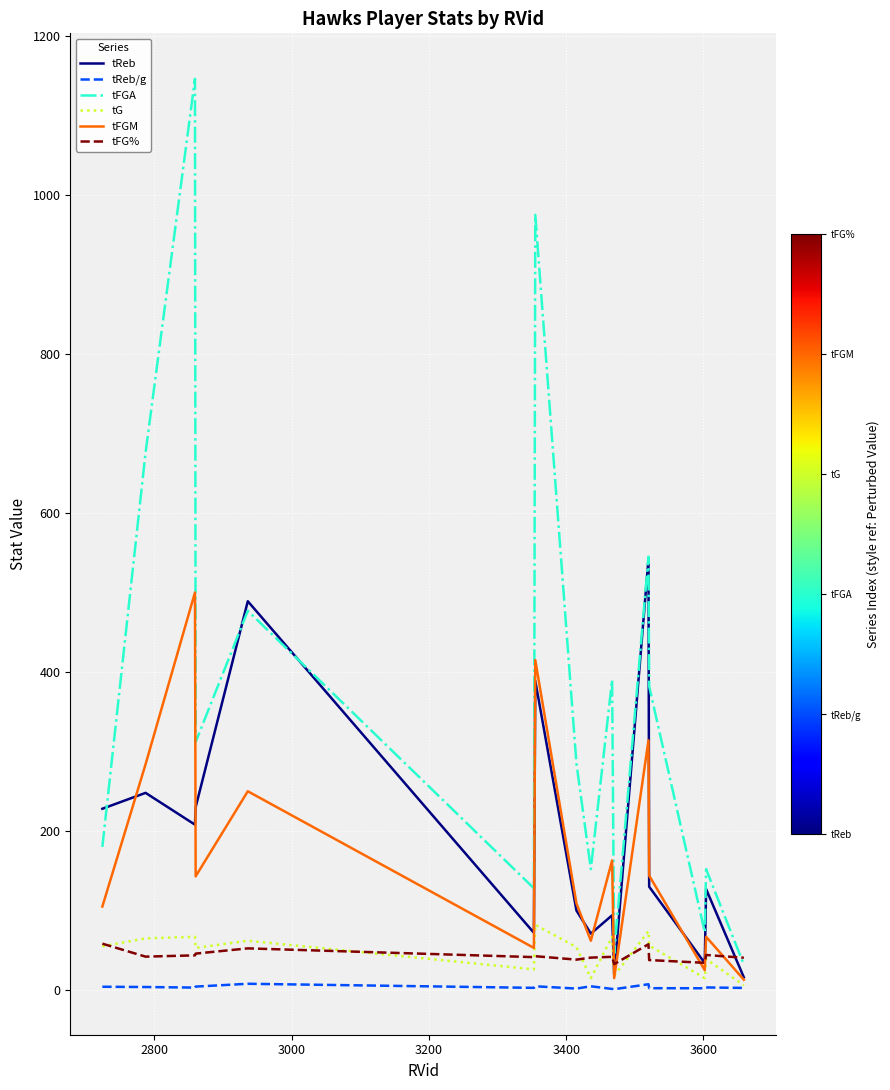

What is the lowest value of the tFGA series?

32.0